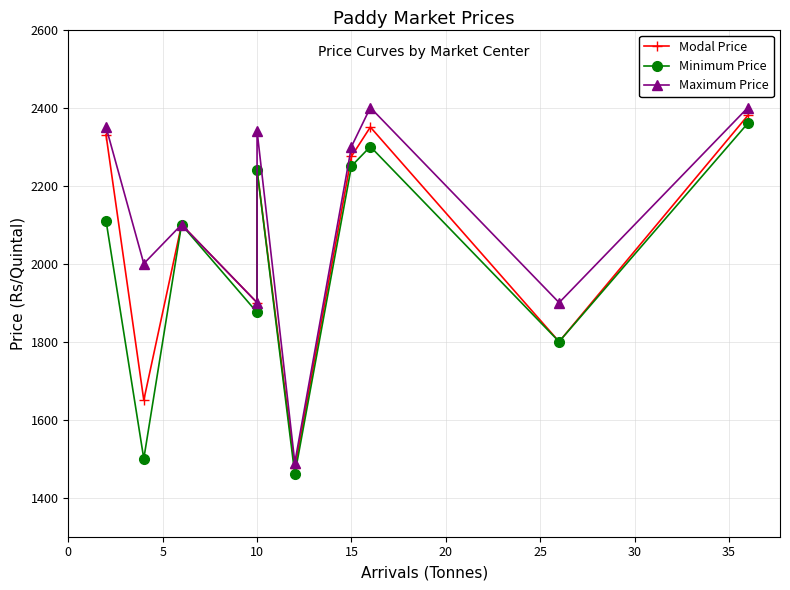

What is the difference between the second highest and second lowest values in the Minimum Price series?

800